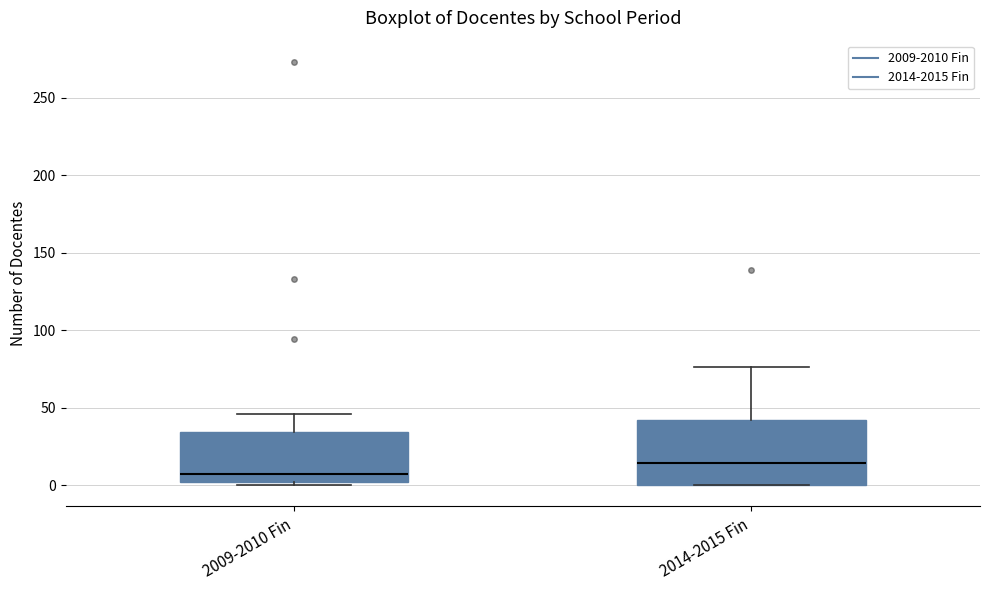

Where is the lower edge of the box for 2014-2015 Fin on the y-axis? The values are not printed on the chart, so give them approximately, as read against the axis.

0